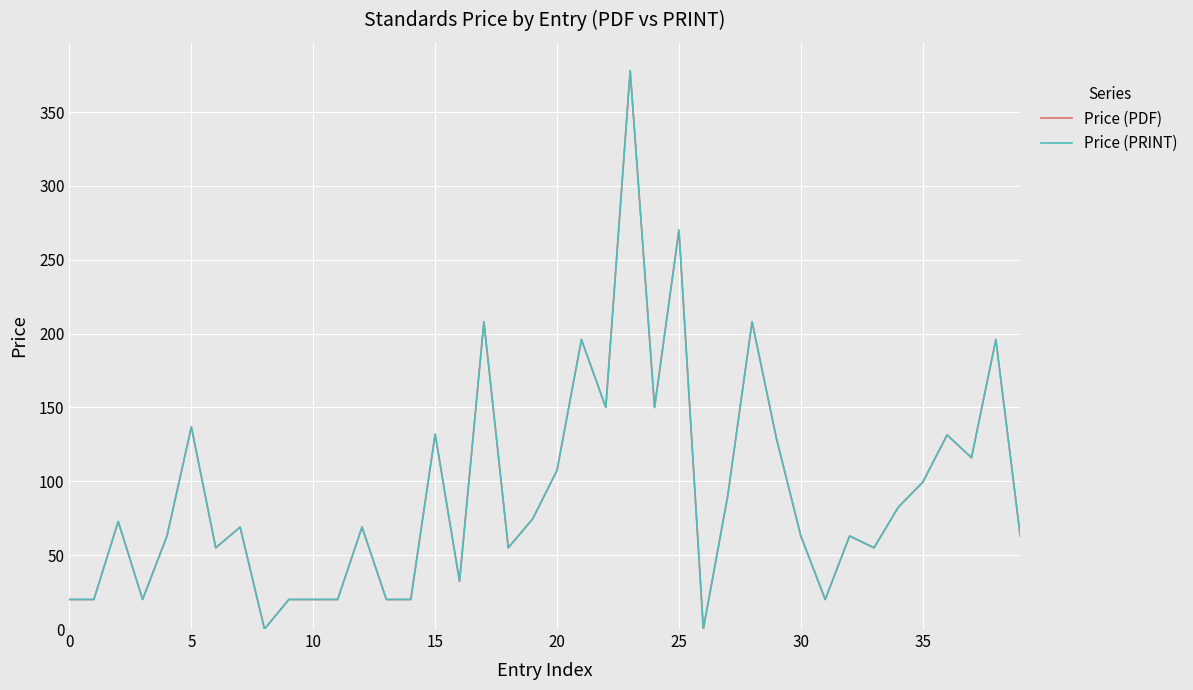

List the series in order of their peak value, lowest first.

Price (PDF), Price (PRINT)